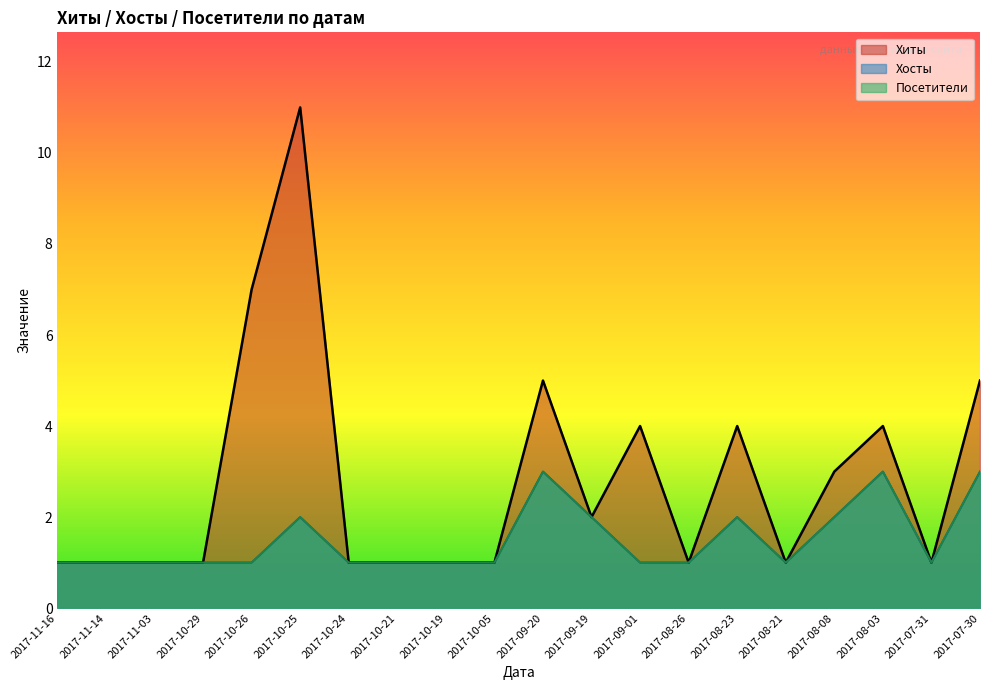

True or false: Посетители and Хосты intersect in this chart.

False